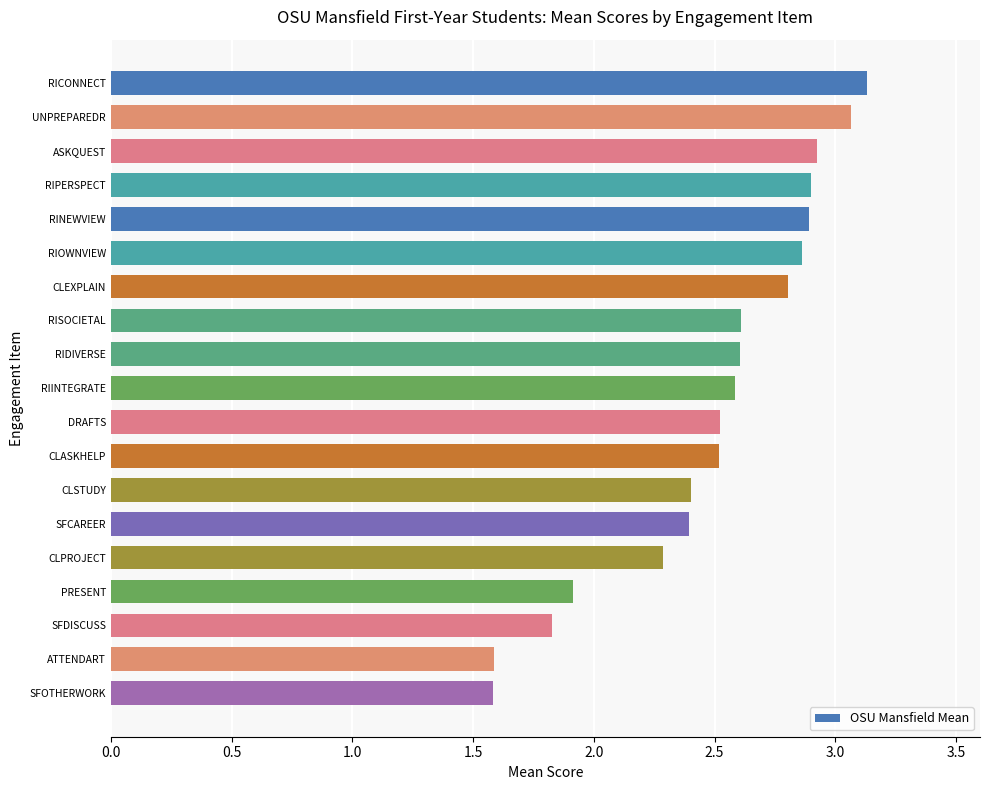

What is the minimum value shown in the chart?

1.6